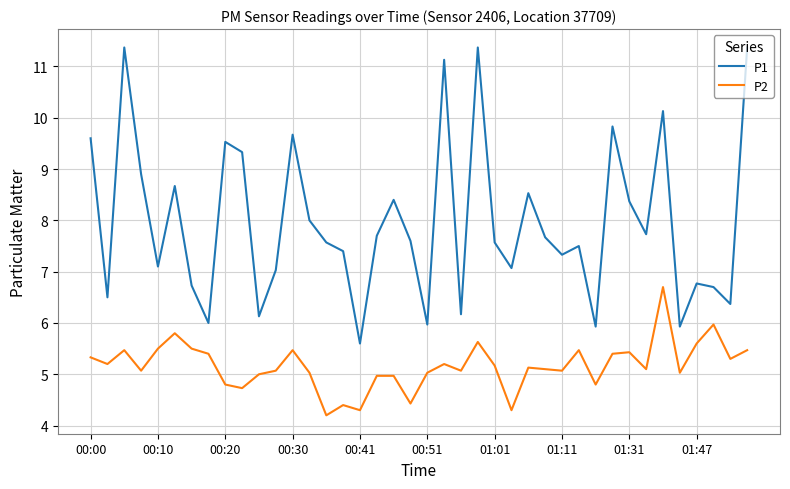

True or false: P2 and P1 intersect in this chart.

False